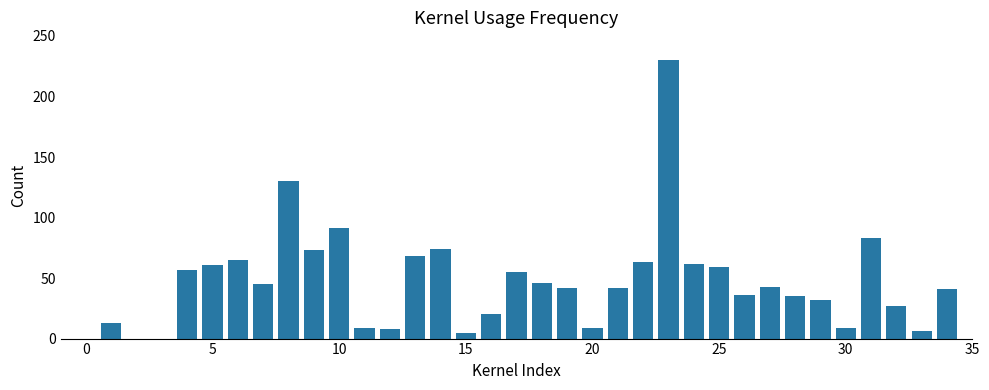

What is the average value?

51